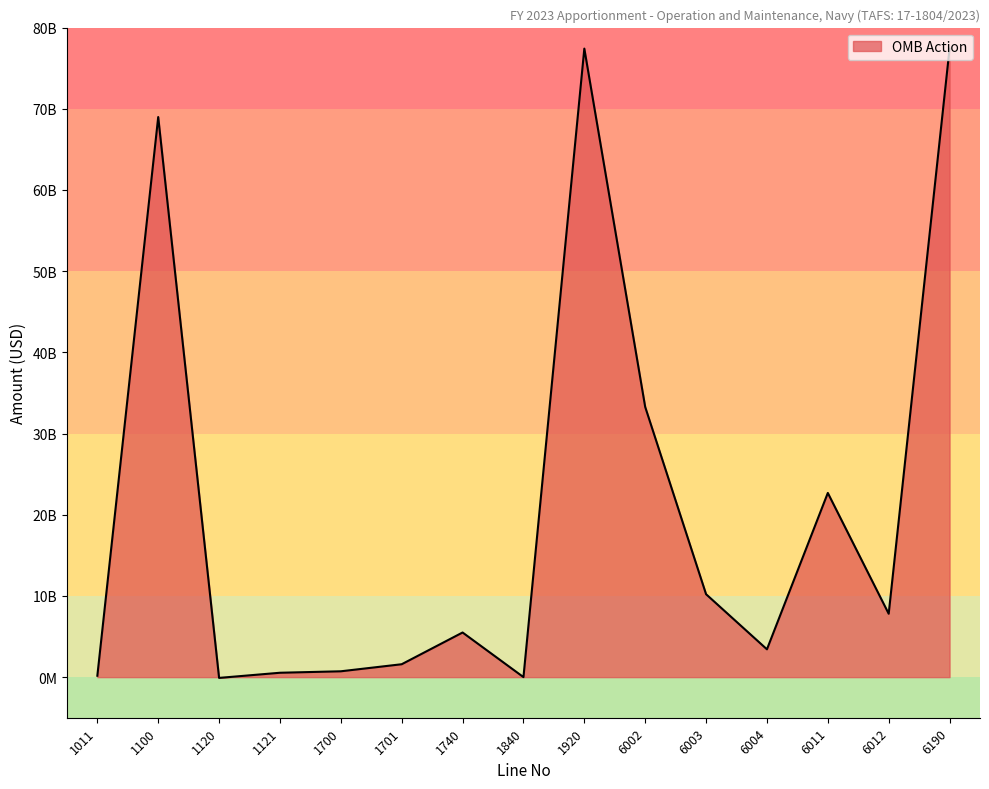

True or false: the data shows 10213430150 at 6003.

True